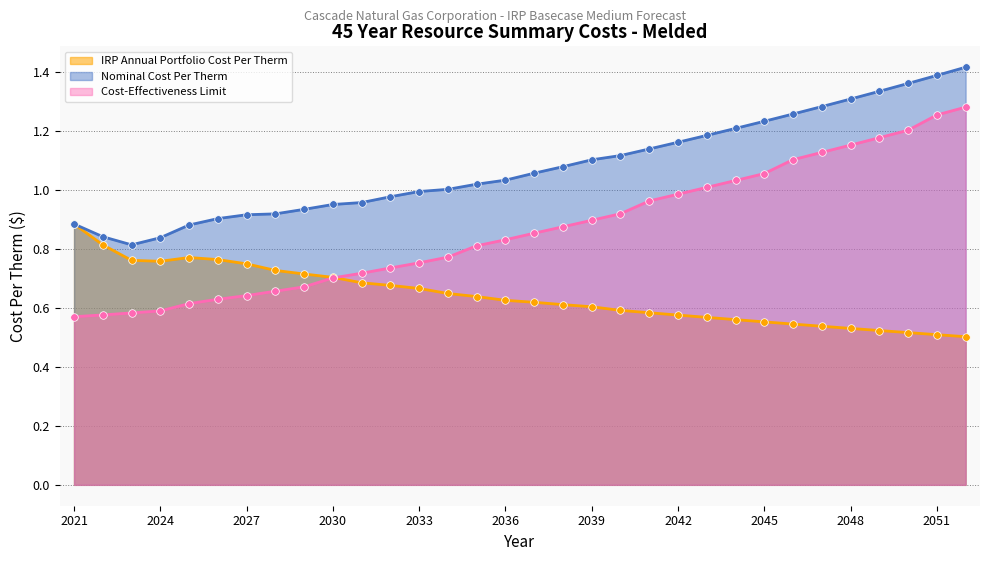

What is the total value across all series at 2042?

2.7